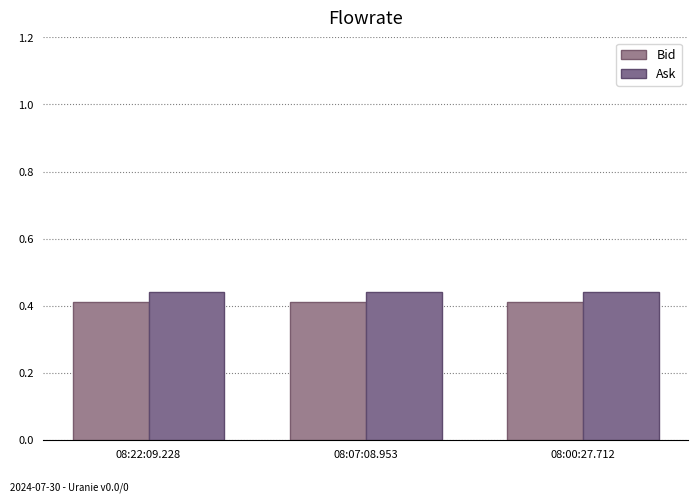

What is the highest value of the Bid series?

0.4